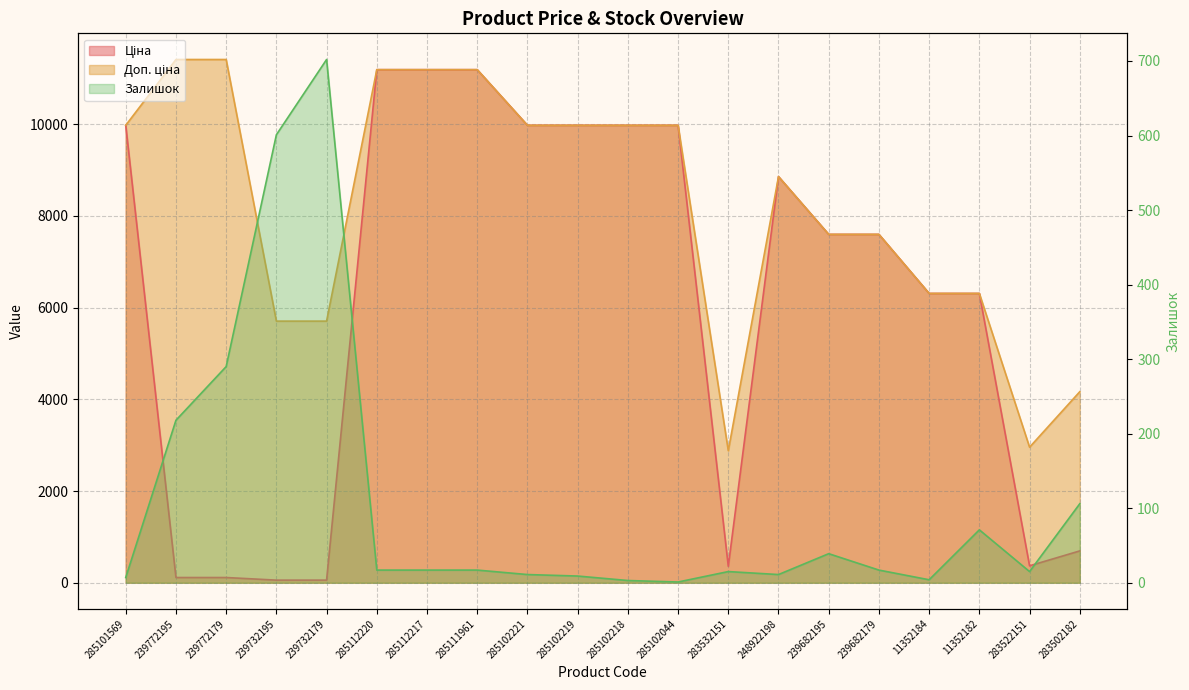

What is the difference between the highest and lowest values at 285111961?

11171.2